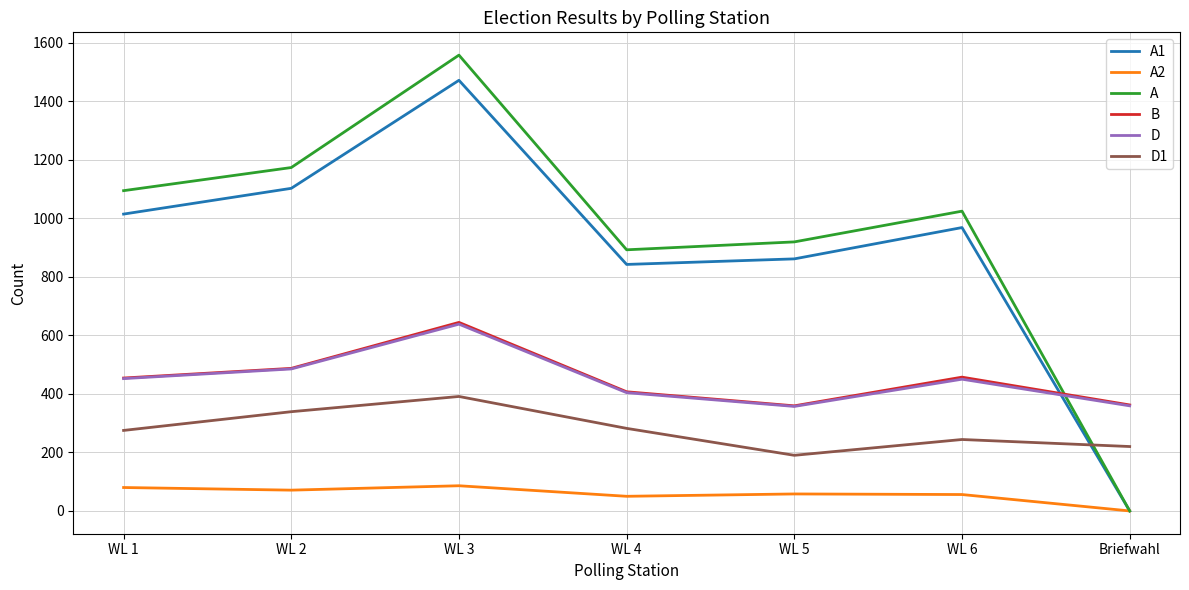

The A2 series shows 21 at WL 1. True or false?

False